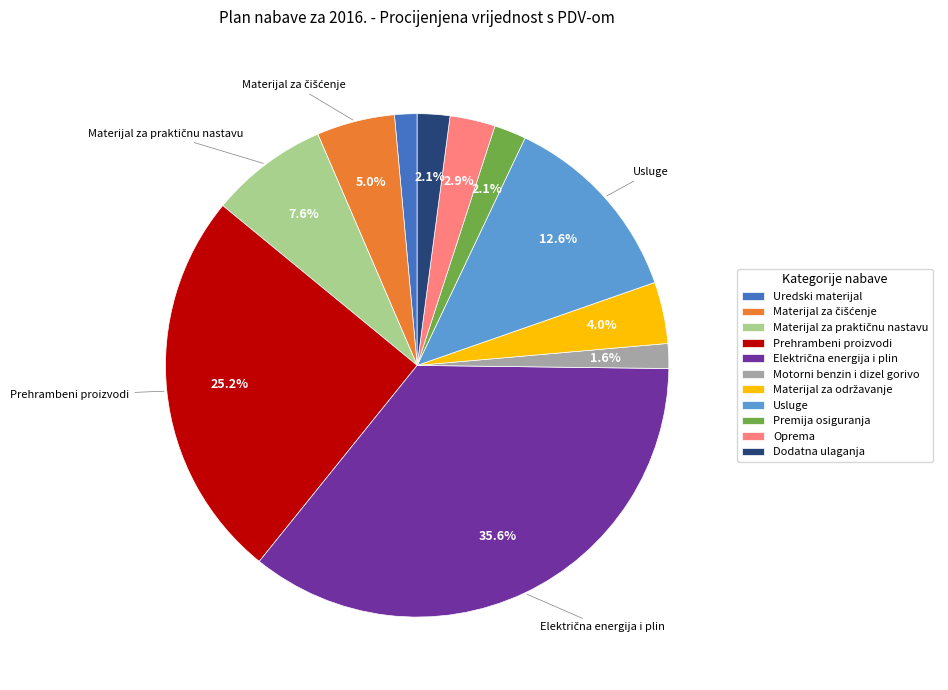

What is the ratio of the value at Usluge to the value at Prehrambeni proizvodi?

0.5